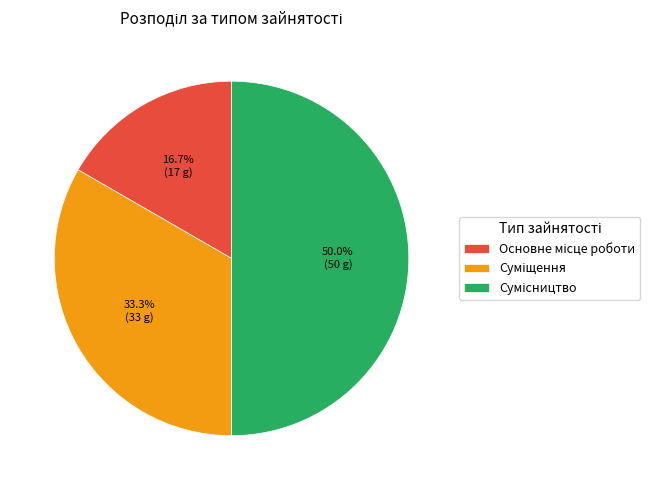

How much of the chart is everything except Основне місце роботи?

83.3%